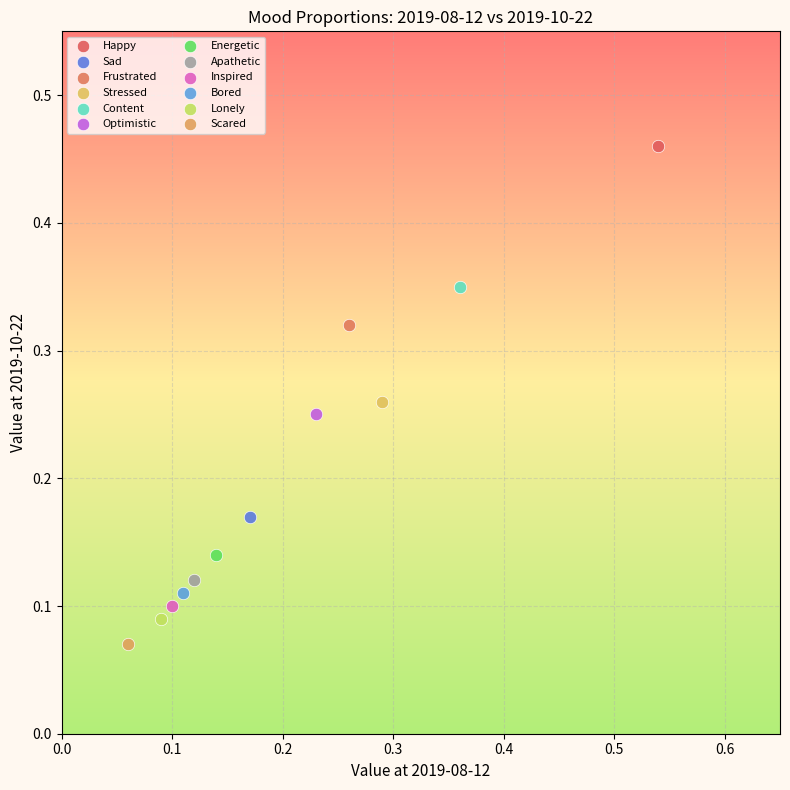

What are all the series names shown in the legend?

Happy, Sad, Frustrated, Stressed, Content, Optimistic, Energetic, Apathetic, Inspired, Bored, Lonely, Scared